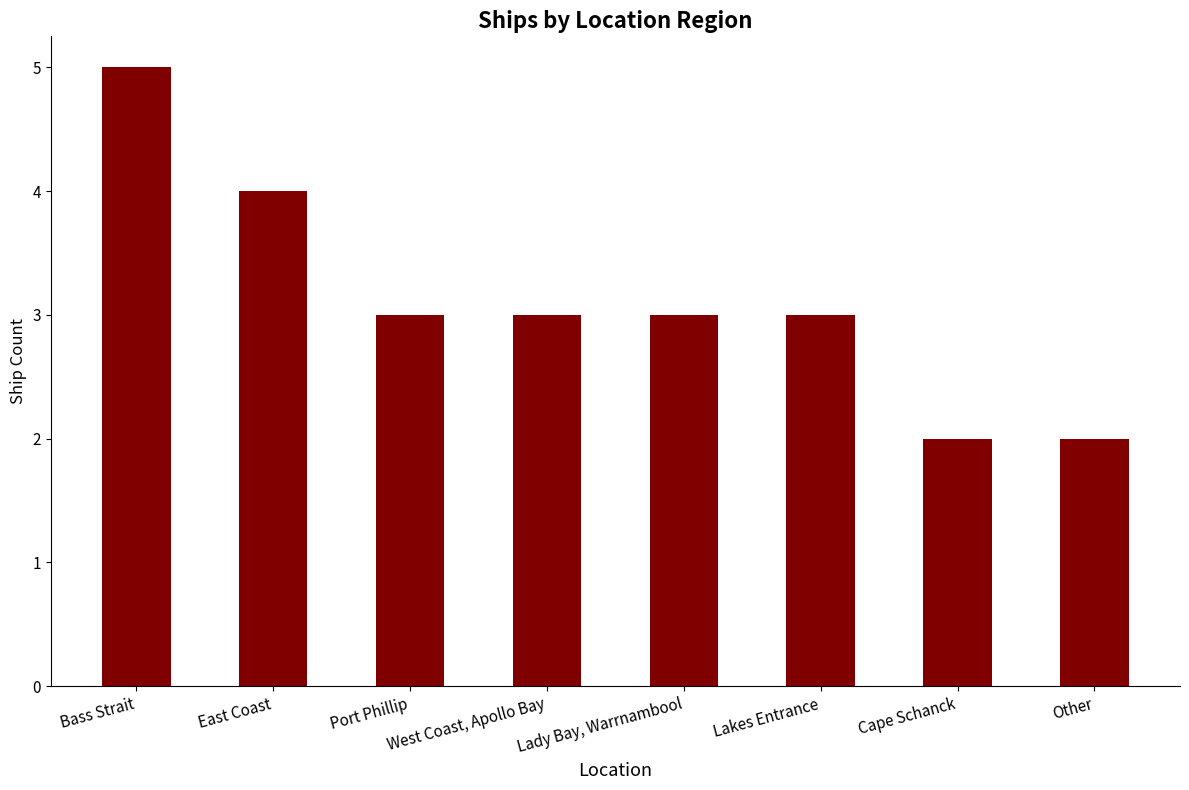

Which label corresponds to the largest value in the chart?

Bass Strait